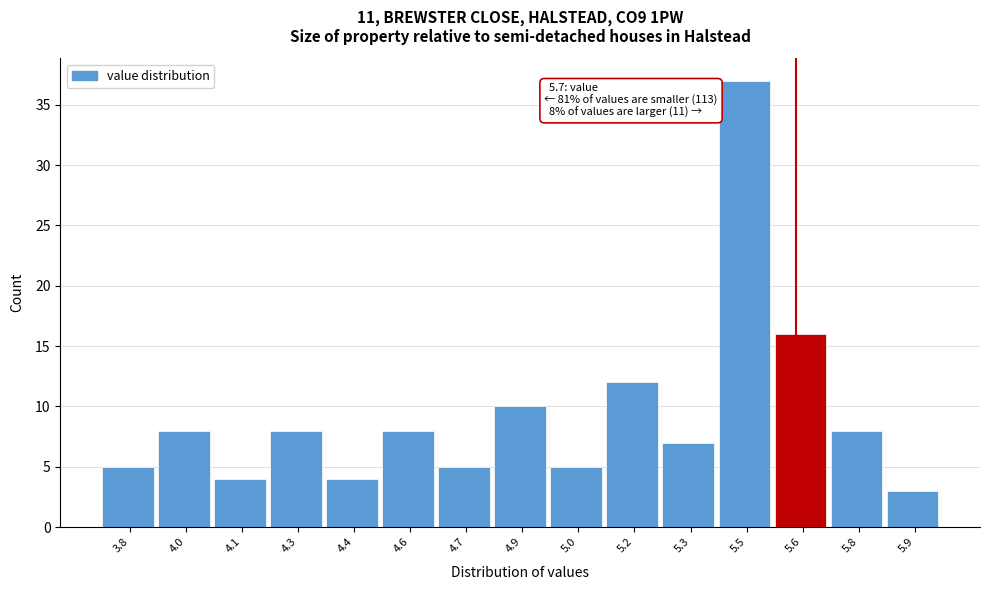

Reading right to left, list all the values displayed in this chart.

5.9=3	5.8=8	5.6=16	5.5=37	5.3=7	5.2=12	5.0=5	4.9=10	4.7=5	4.6=8	4.4=4	4.3=8	4.1=4	4.0=8	3.8=5